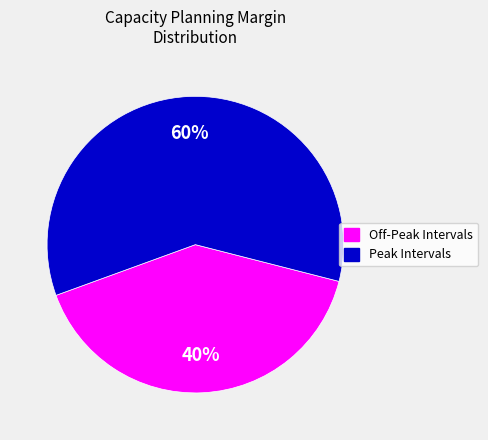

Is there any slice that represents more than half of the pie?

Yes